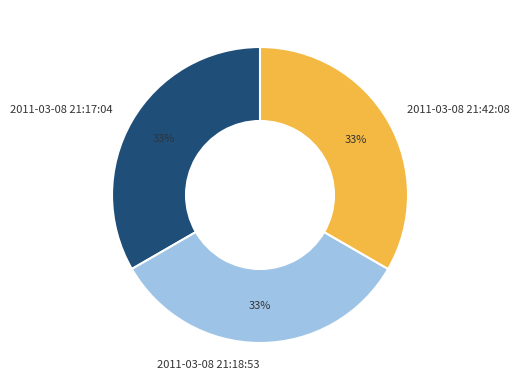

What is the ratio of the value at 2011-03-08 21:17:04 to the value at 2011-03-08 21:42:08?

1.0